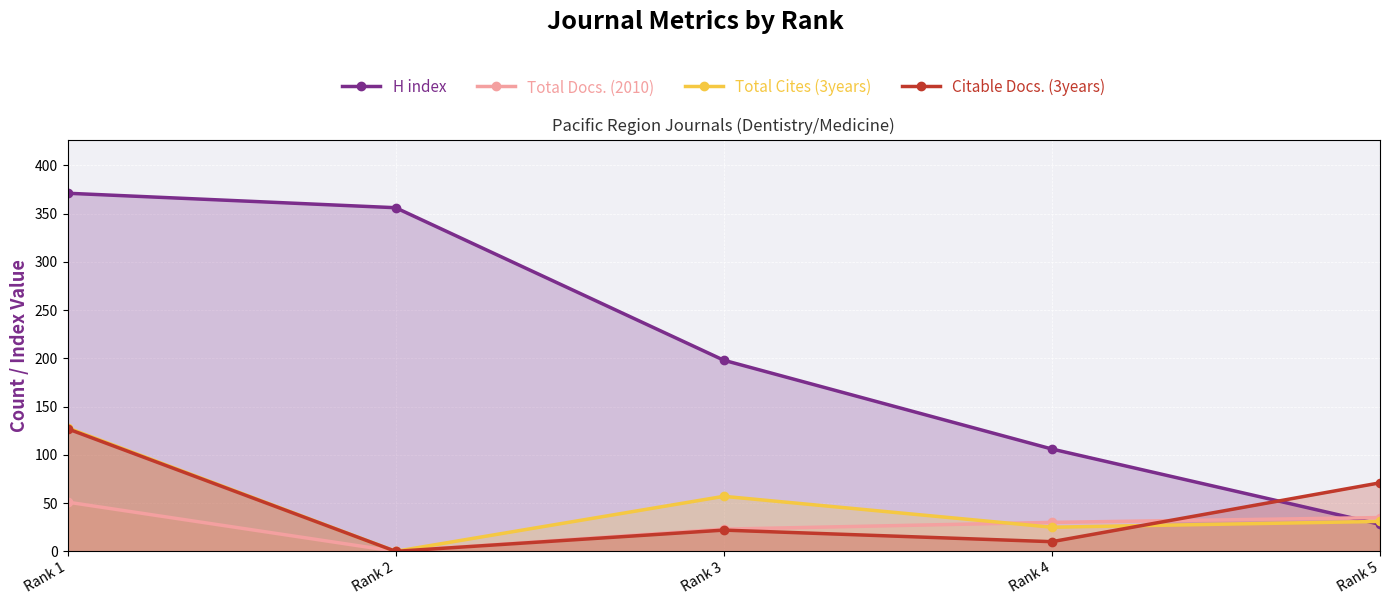

What is the sum of all Citable Docs. (3years) values?

230